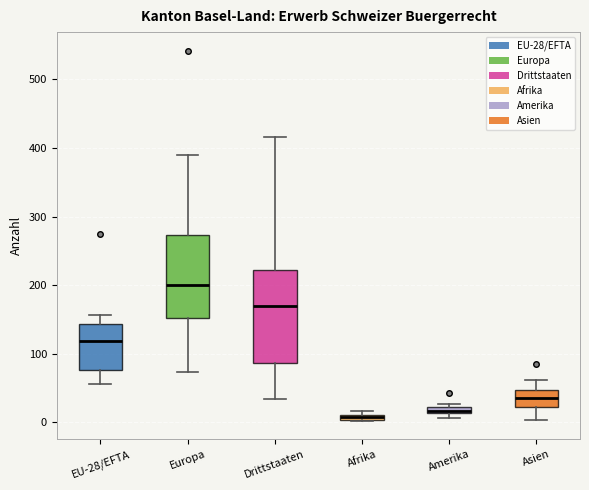

Where does the median line of the box for Drittstaaten sit on the y-axis? The values are not printed on the chart, so give them approximately, as read against the axis.

170